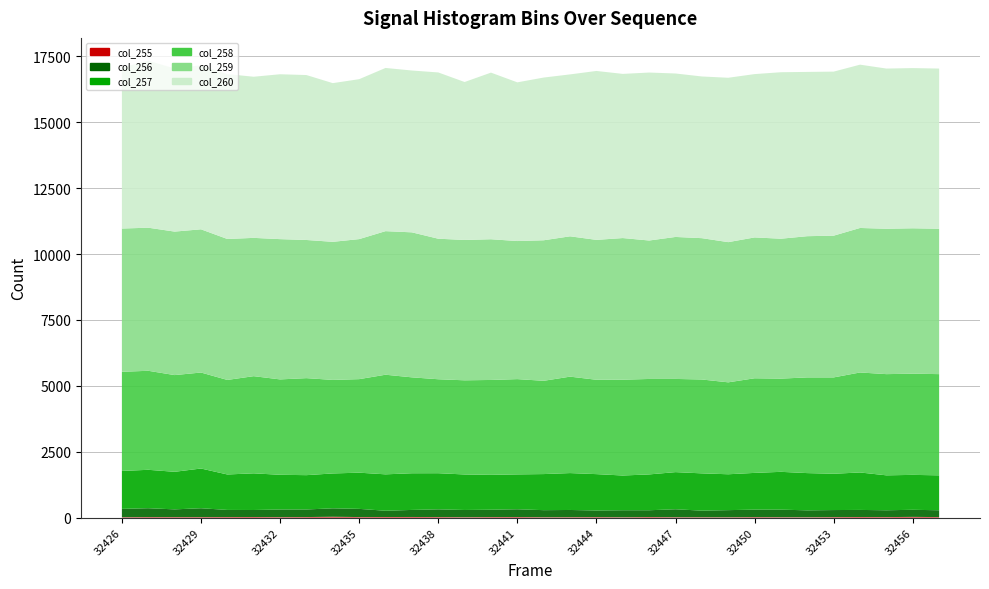

Reading left to right, transcribe all the data shown in this chart.

col_255: 16	21	20	20	22	24	19	22	34	22	24	25	22	16	21	23	15	17	20	14	22	16	15	14	20	16	14	20	24	21	29	21
col_256: 317	337	294	337	271	266	290	288	320	311	238	268	293	275	280	295	269	274	252	267	259	302	251	271	284	288	263	268	269	259	269	259
col_257: 1439	1457	1425	1507	1345	1391	1317	1302	1323	1373	1381	1391	1371	1347	1323	1323	1369	1400	1379	1318	1359	1409	1414	1361	1394	1434	1413	1377	1421	1325	1325	1325
col_258: 3762	3757	3670	3642	3587	3687	3619	3681	3549	3549	3780	3639	3565	3573	3600	3615	3539	3659	3580	3635	3622	3536	3562	3488	3590	3537	3631	3656	3794	3840	3840	3840
col_259: 5435	5429	5444	5434	5348	5247	5322	5242	5239	5313	5447	5502	5332	5325	5339	5239	5332	5324	5308	5374	5253	5387	5362	5319	5344	5308	5358	5378	5483	5516	5516	5516
col_260: 6106	6335	6190	6222	6255	6114	6256	6258	6021	6068	6192	6140	6309	5993	6322	6021	6174	6144	6409	6229	6373	6202	6135	6237	6197	6317	6233	6224	6196	6078	6078	6078